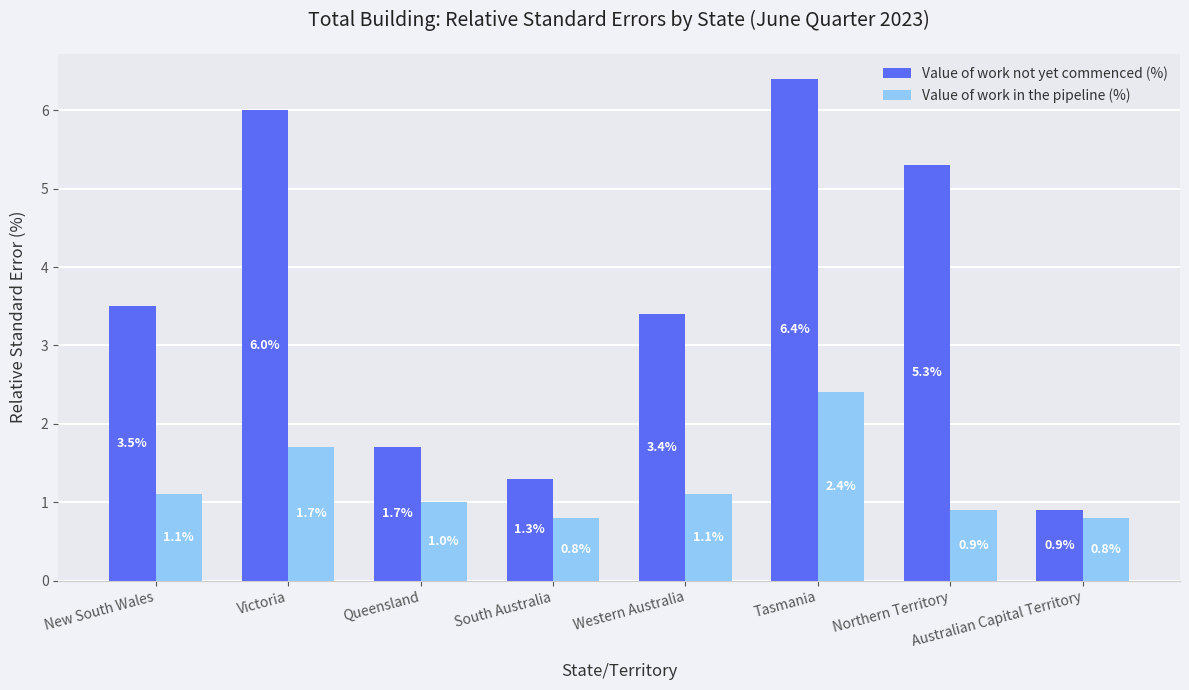

Is it true that Value of work in the pipeline (%) equals 1.1 at Western Australia?

True